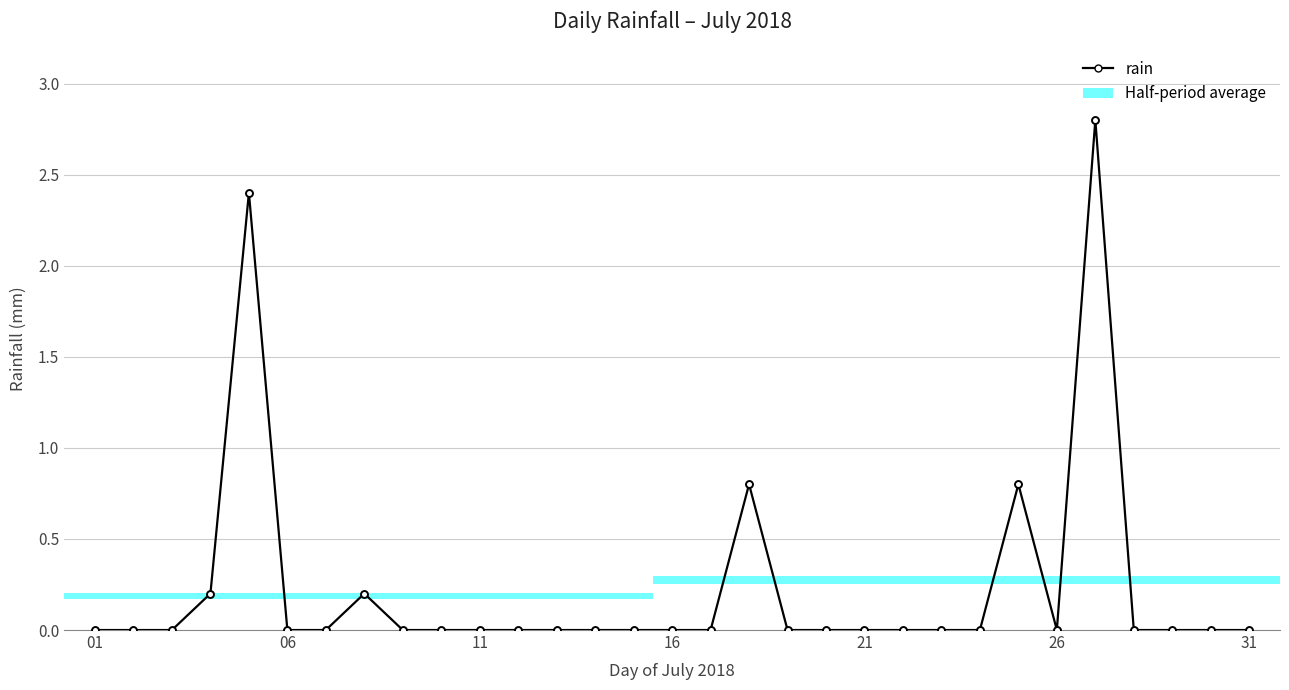

True or false: the data has more than 1 interior local peaks.

True